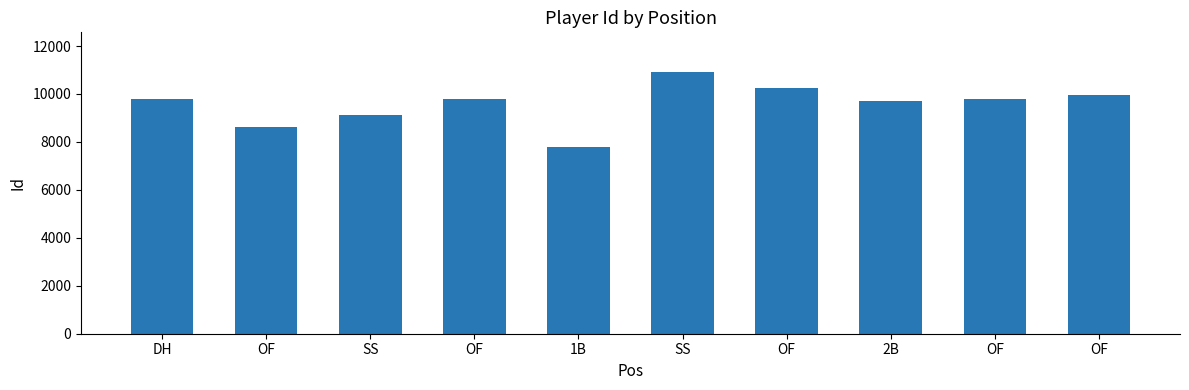

How many data points does each series have?

10